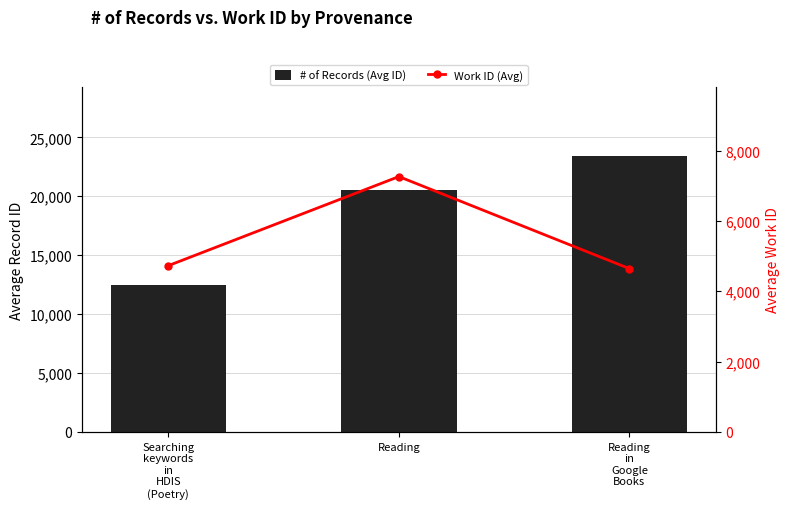

At which label does Work ID (Avg) reach its peak?

Reading